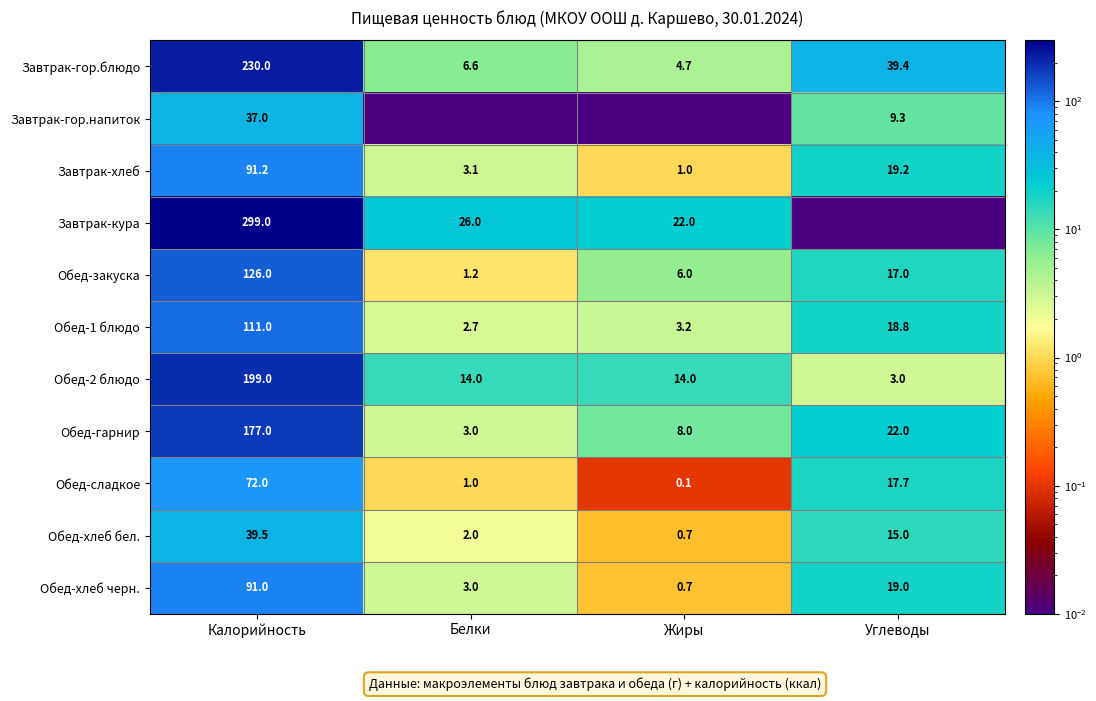

The value of Обед-гарнир at Жиры is 12.9. True or false?

False